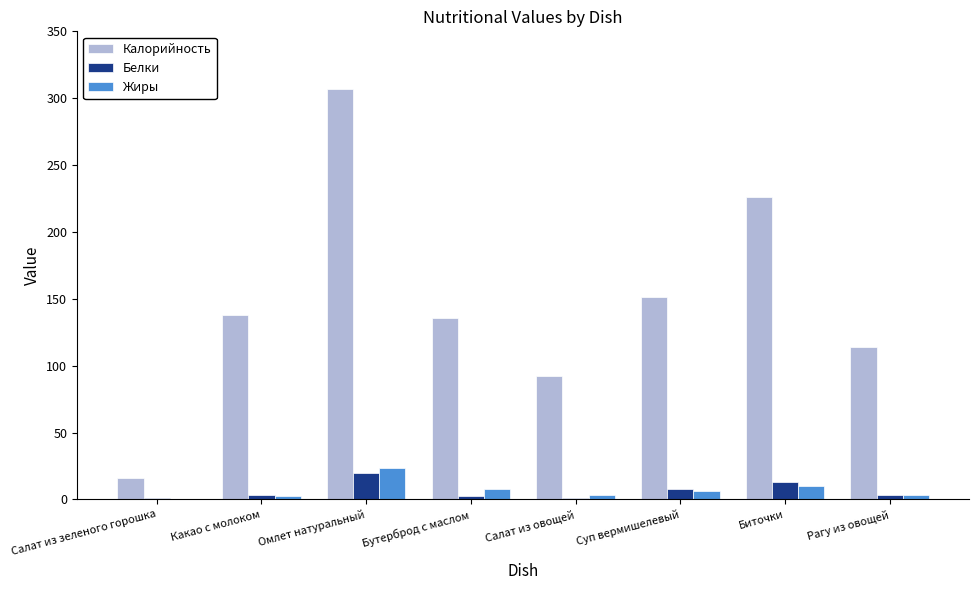

What is the greatest value displayed?

307.0